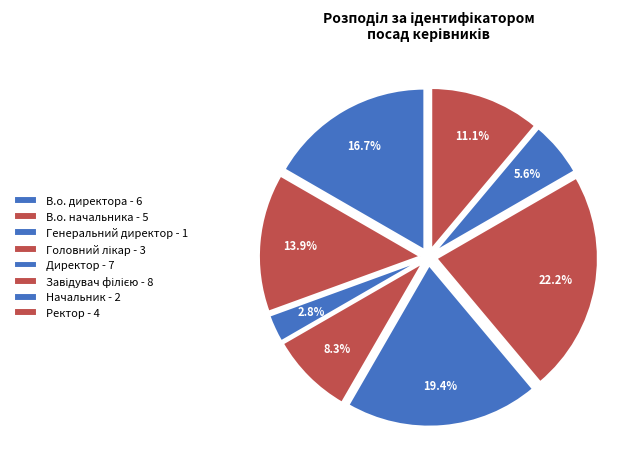

To the nearest percent, what percentage of the pie is Завідувач філією?

22%